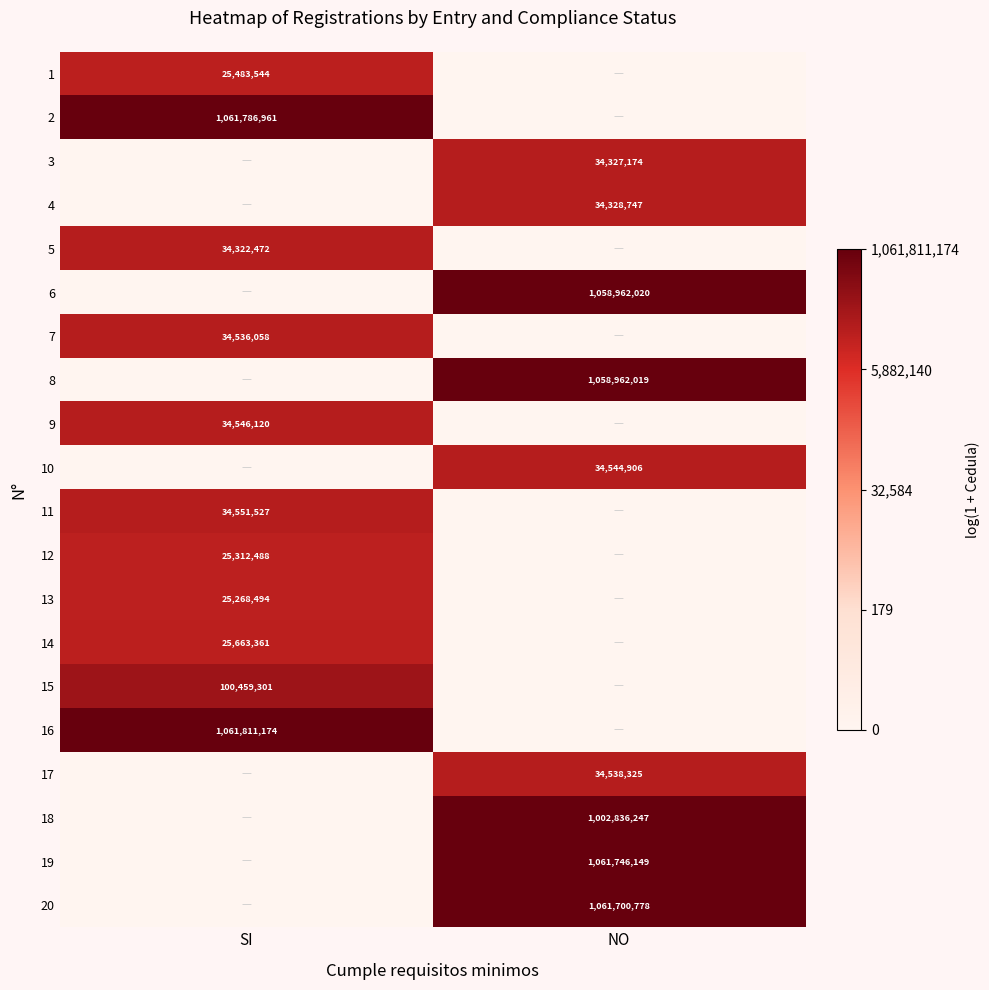

Is it true that 16 equals 1061811174 at SI?

True